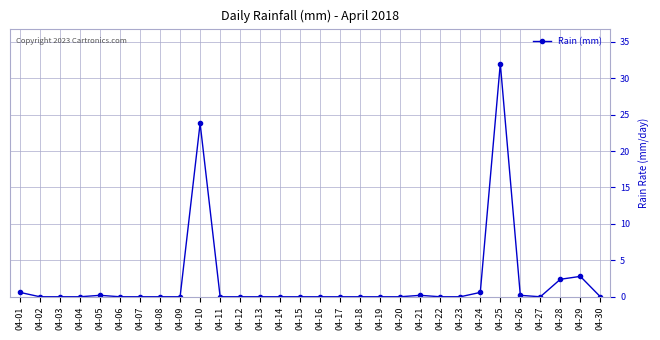

Reading right to left, list all the values displayed in this chart.

04-30=0.0	04-29=2.8	04-28=2.4	04-27=0.0	04-26=0.2	04-25=32.0	04-24=0.6	04-23=0.0	04-22=0.0	04-21=0.2	04-20=0.0	04-19=0.0	04-18=0.0	04-17=0.0	04-16=0.0	04-15=0.0	04-14=0.0	04-13=0.0	04-12=0.0	04-11=0.0	04-10=23.8	04-09=0.0	04-08=0.0	04-07=0.0	04-06=0.0	04-05=0.2	04-04=0.0	04-03=0.0	04-02=0.0	04-01=0.6